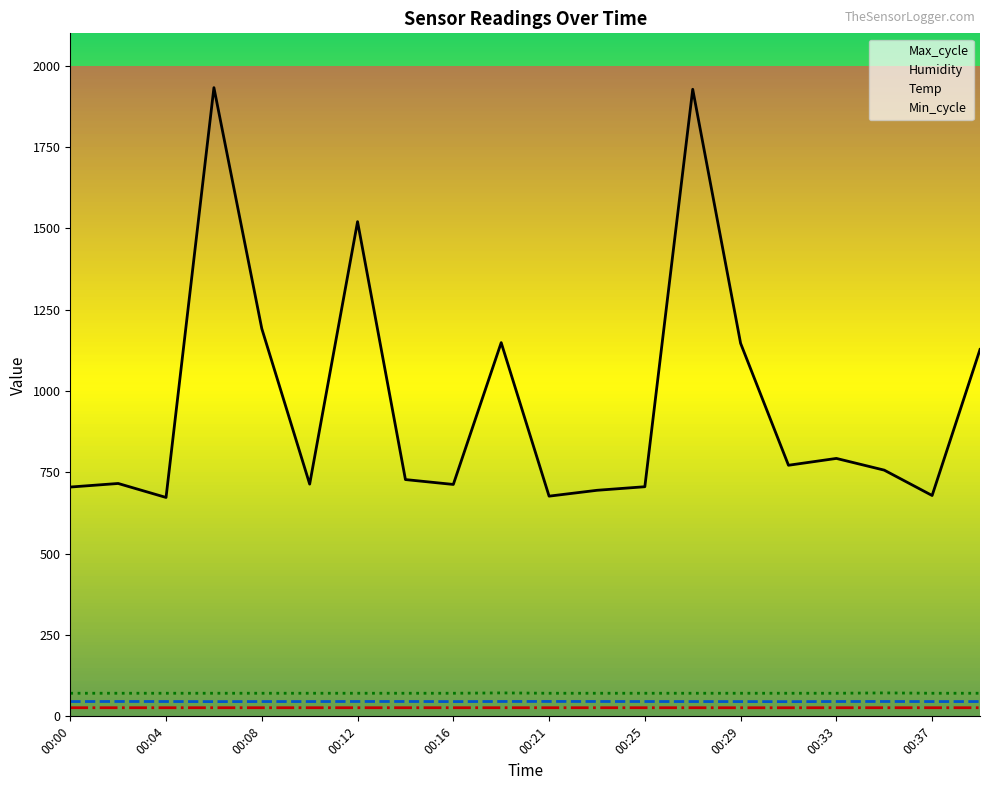

What are all the series names shown in the legend?

Max_cycle, Humidity, Temp, Min_cycle